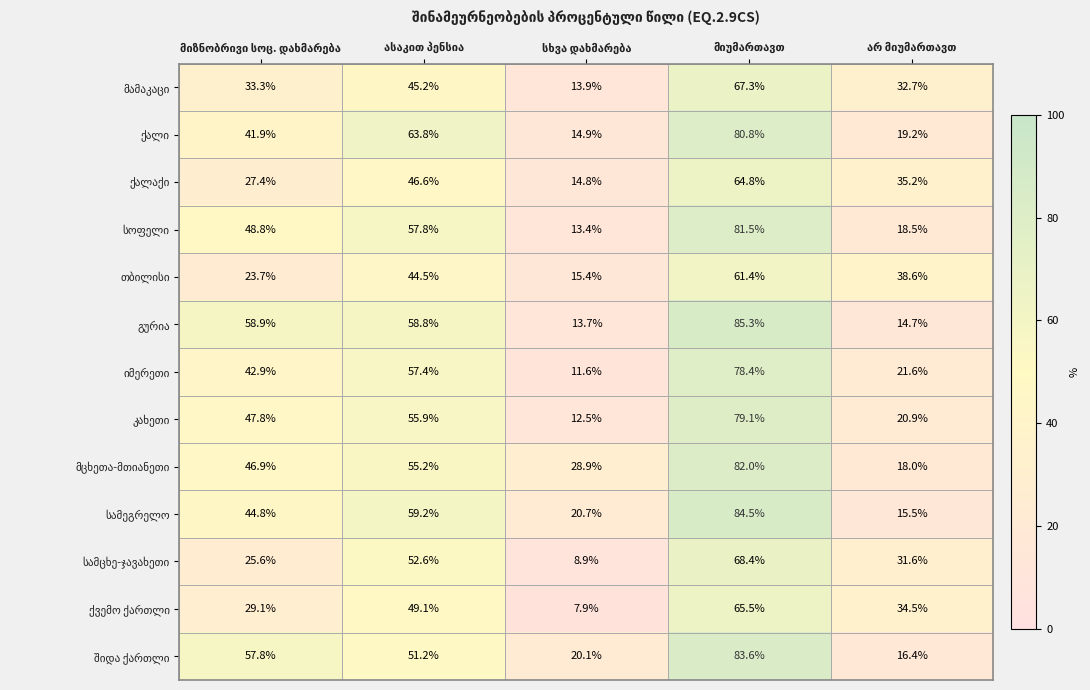

At how many categories does at least one series exceed 31?

4